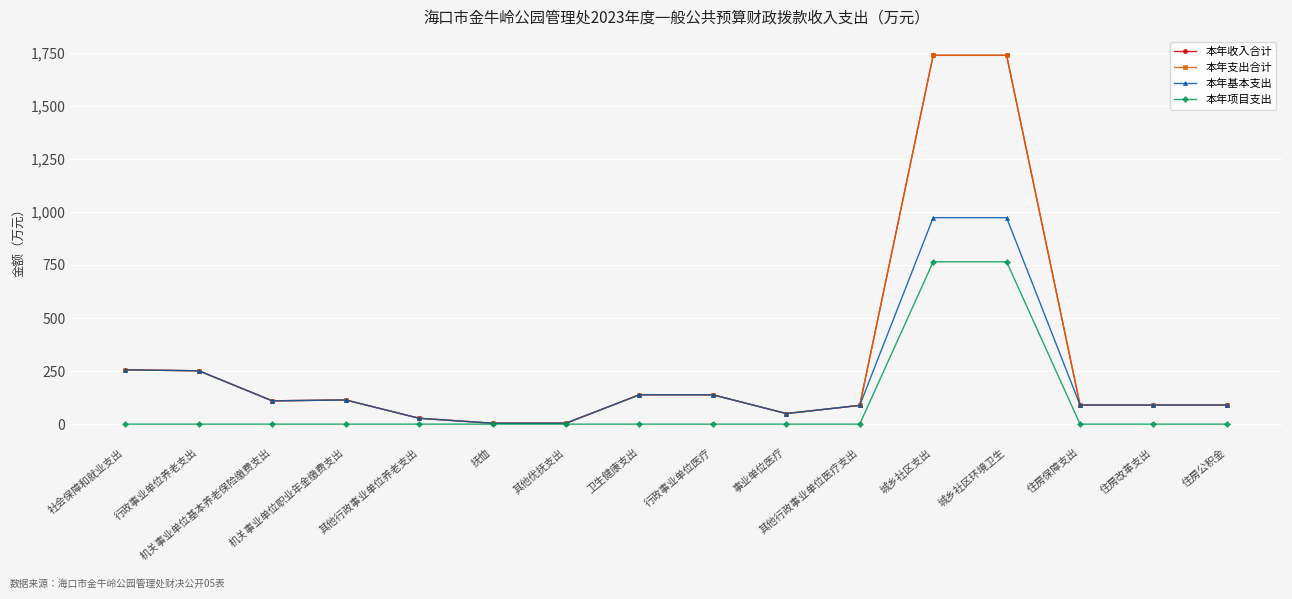

How many lines are shown in the chart?

4